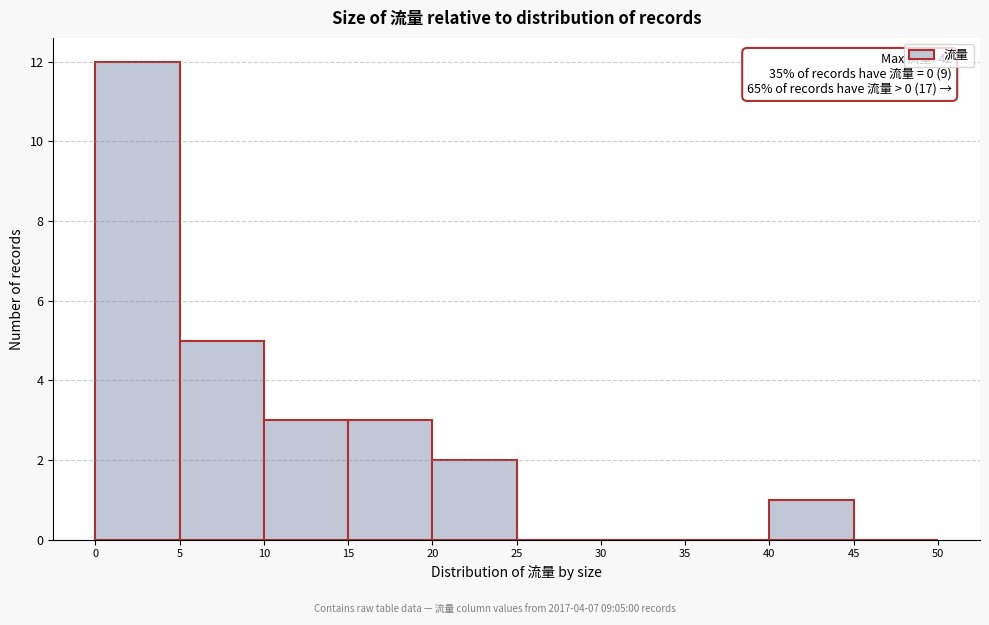

Which range on the x-axis has the tallest bar?

0 to 5